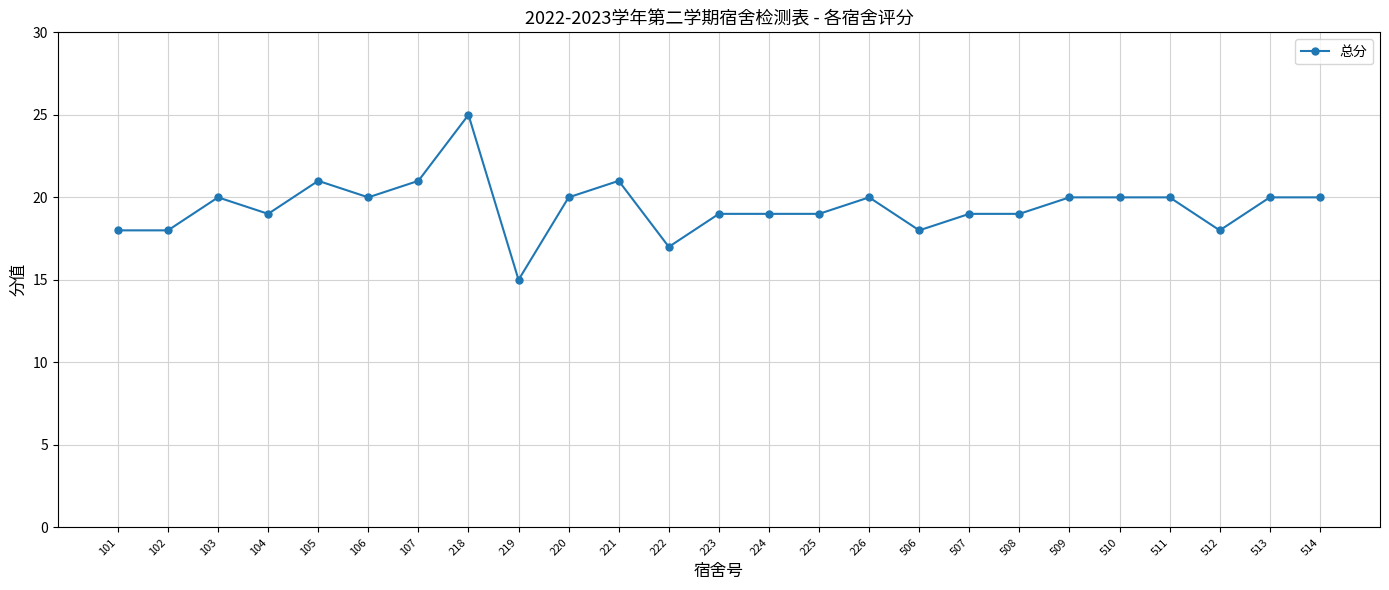

Read the value at 514.

20